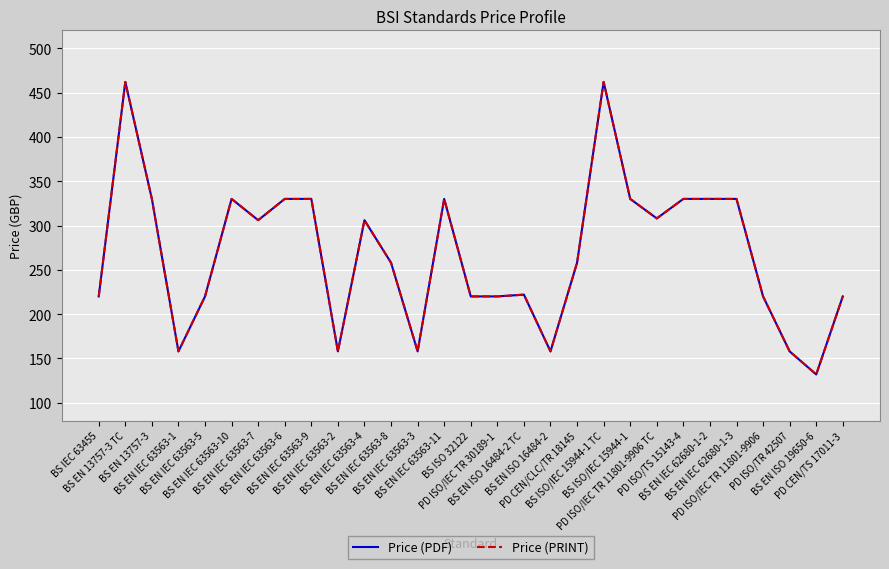

Is this an area chart (filled region under the line)?

No